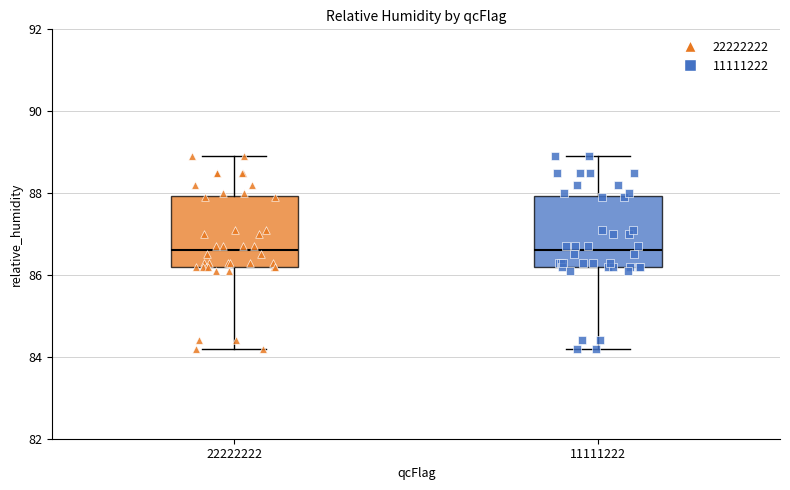

Where is the lower edge of the box at x = 11111222 on the y-axis? The values are not printed on the chart, so give them approximately, as read against the axis.

86.2